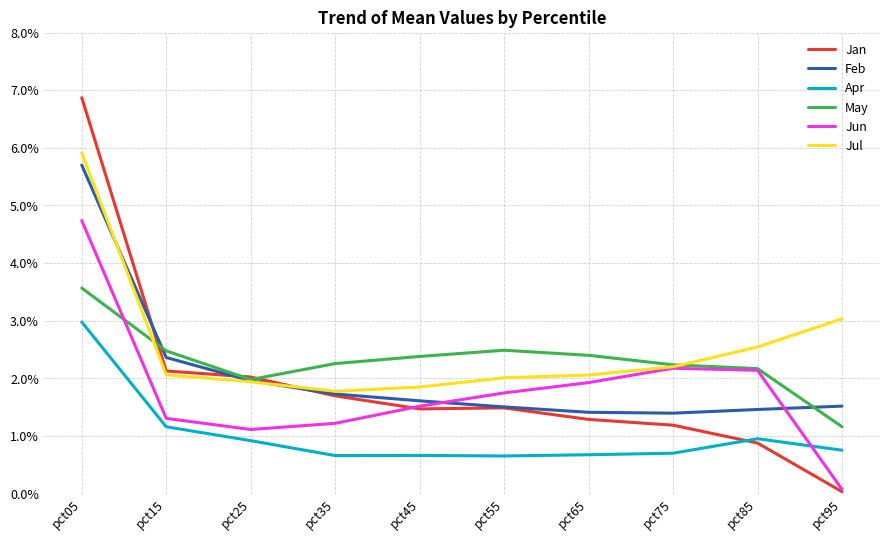

Which series has the largest total across all categories?

Jul